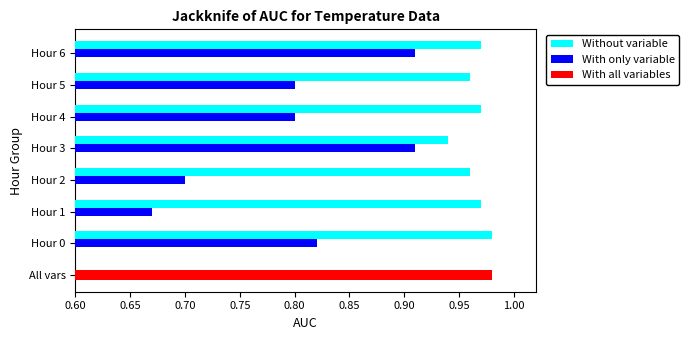

At which label is Without variable closest to 0?

Hour 3